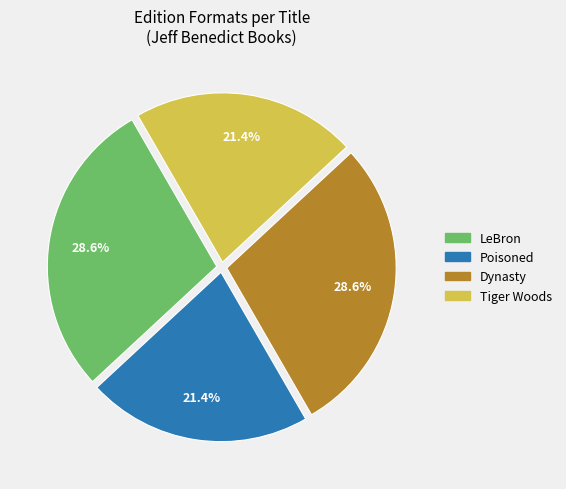

To the nearest percent, what is the difference between the largest and smallest slice percentages?

7%